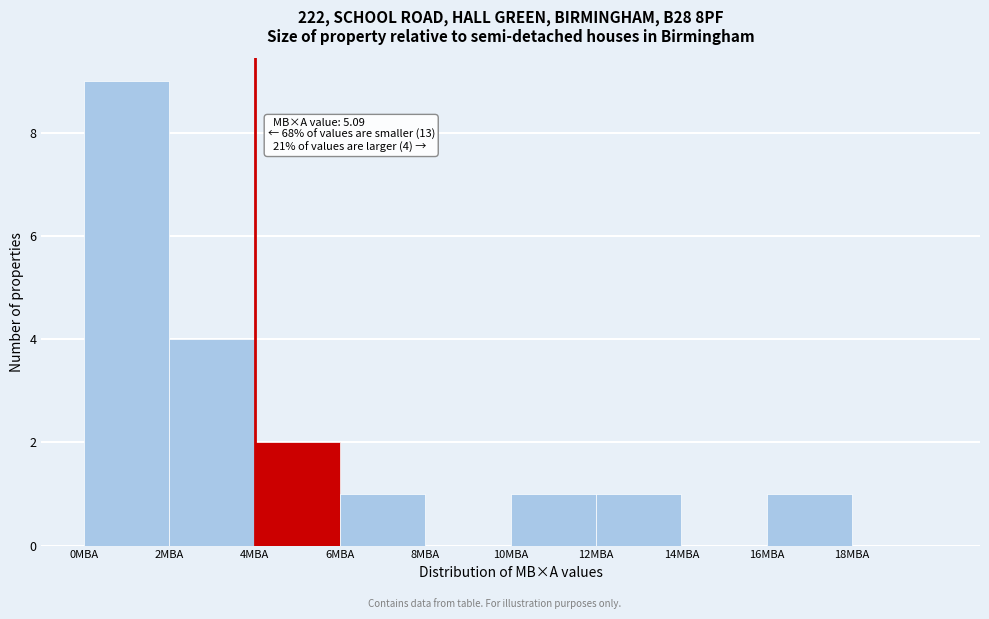

Over which range of the x-axis is the bar tallest?

0 to 2